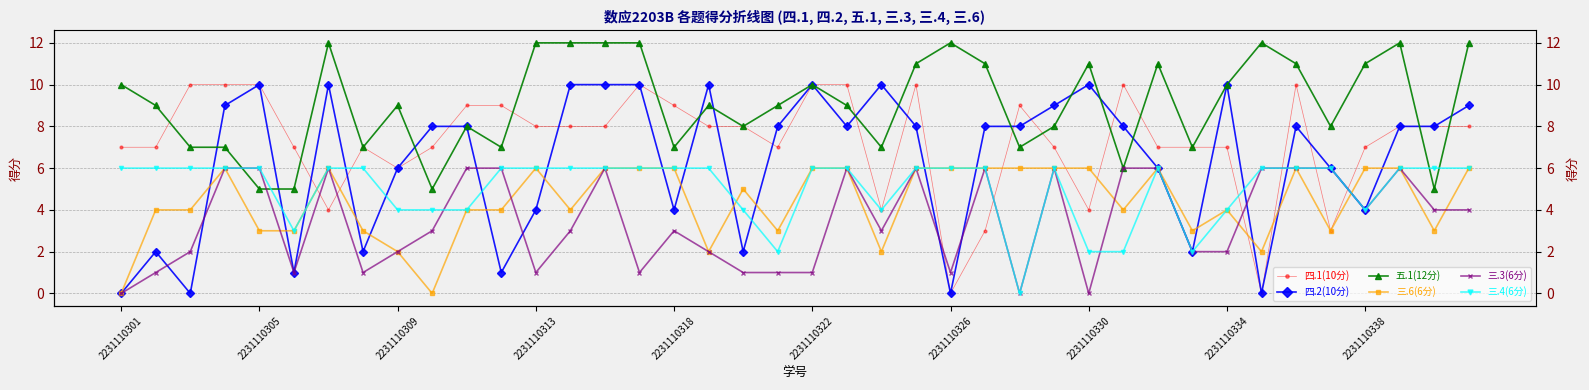

What is the total value across all series at 27?

42